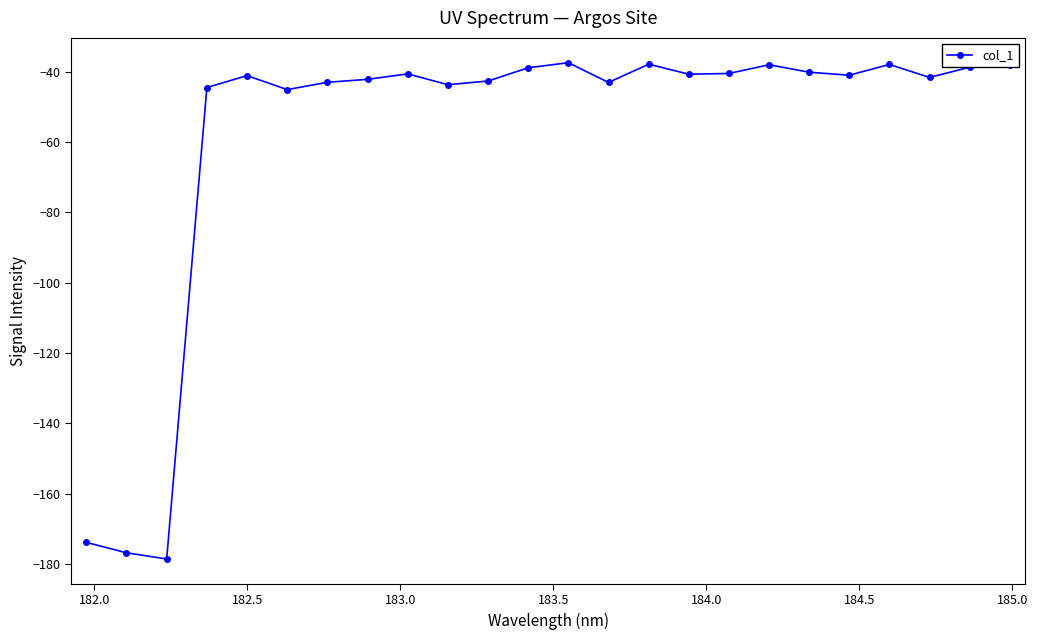

What is the value of the 14th point from the left?

-43.0